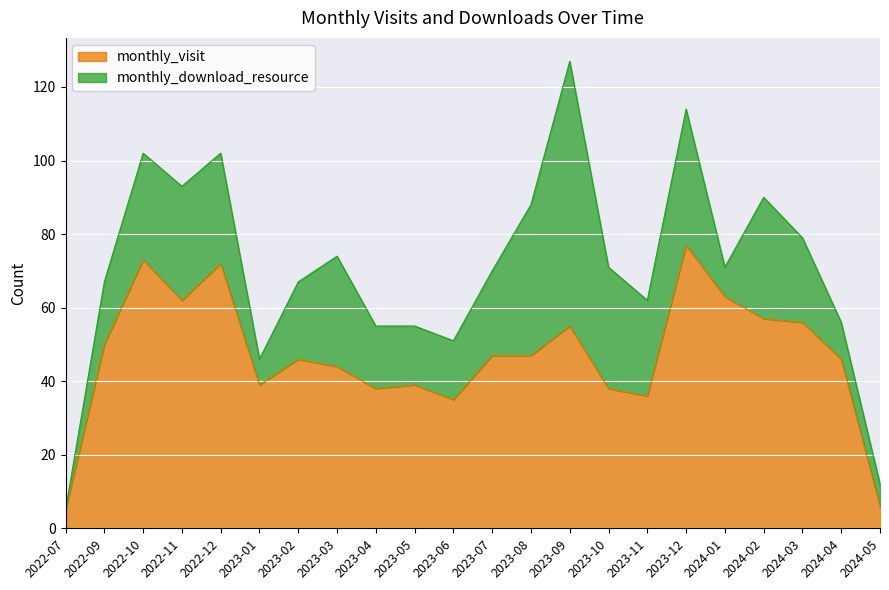

What is the difference between the second highest and second lowest values?

67